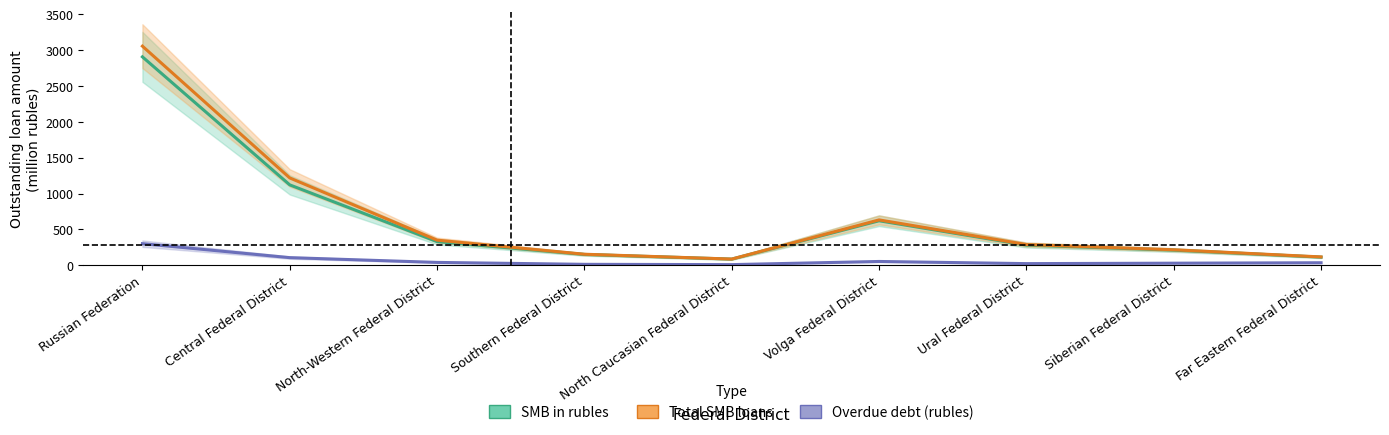

Which series changed the most between Volga Federal District and Siberian Federal District?

Overdue debt (rubles)